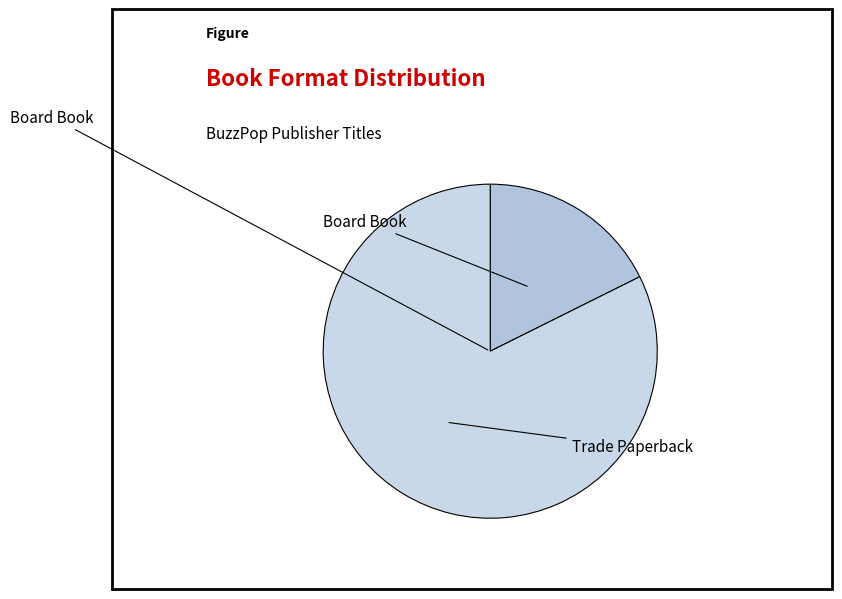

How many slices are in this pie chart?

2